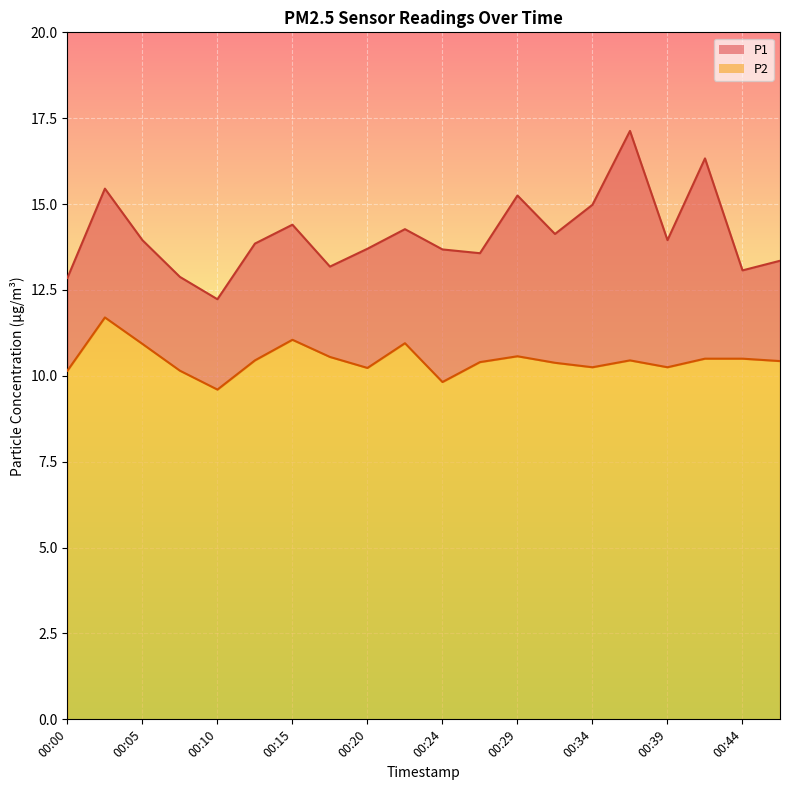

Rank the series at 00:32 from lowest to highest value.

P2, P1